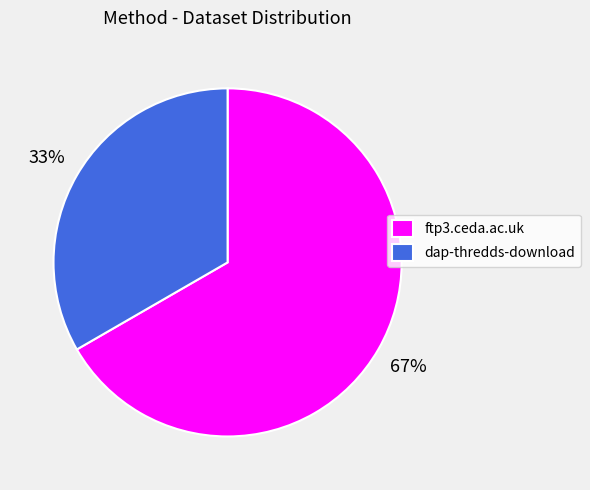

To the nearest percent, what percentage of the pie is dap-thredds-download?

33%